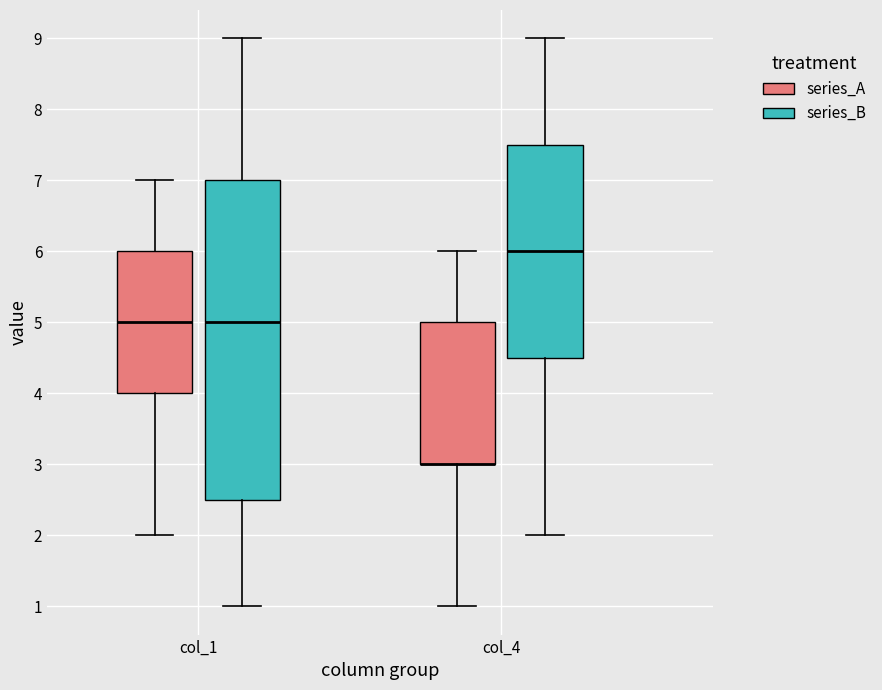

Reading left to right, transcribe this box plot: for each box, give where its median line is, the range the box spans, and where its two whiskers end, as read against the y-axis. The values are not printed on the chart, so give them approximately, as read against the axis.

col_1 (series_A): median 5.0, box 4.0 to 6.0, whiskers 2.0 to 7.0
col_1 (series_B): median 5.0, box 2.5 to 7.0, whiskers 1.0 to 9.0
col_4 (series_A): median 3.0 (drawn on the box's lower edge), box 3.0 to 5.0, whiskers 1.0 to 6.0
col_4 (series_B): median 6.0, box 4.5 to 7.5, whiskers 2.0 to 9.0